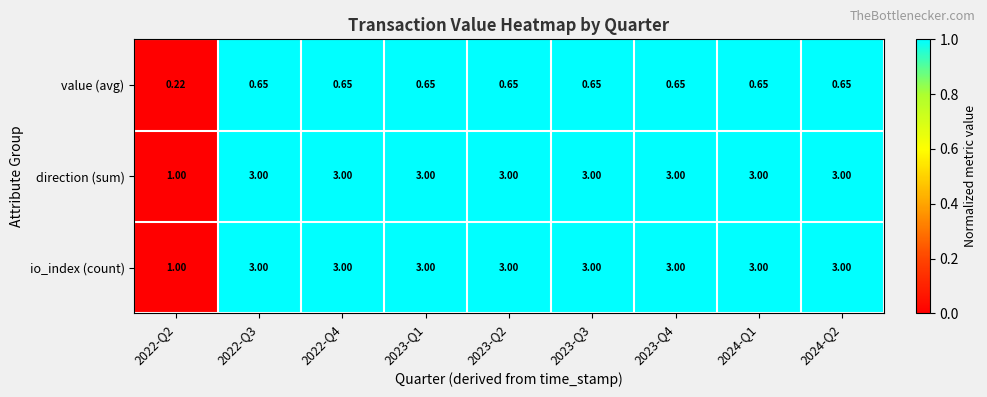

Is the value of direction (sum) at 2023-Q1 greater than the value of value (avg) at 2023-Q3?

Yes